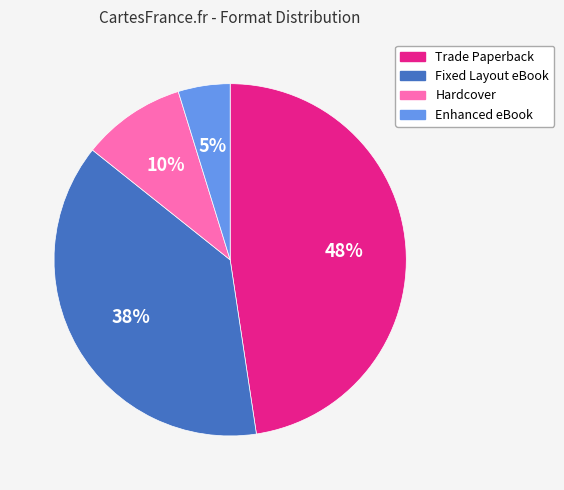

Is it true that Fixed Layout eBook is 38% of the pie?

True